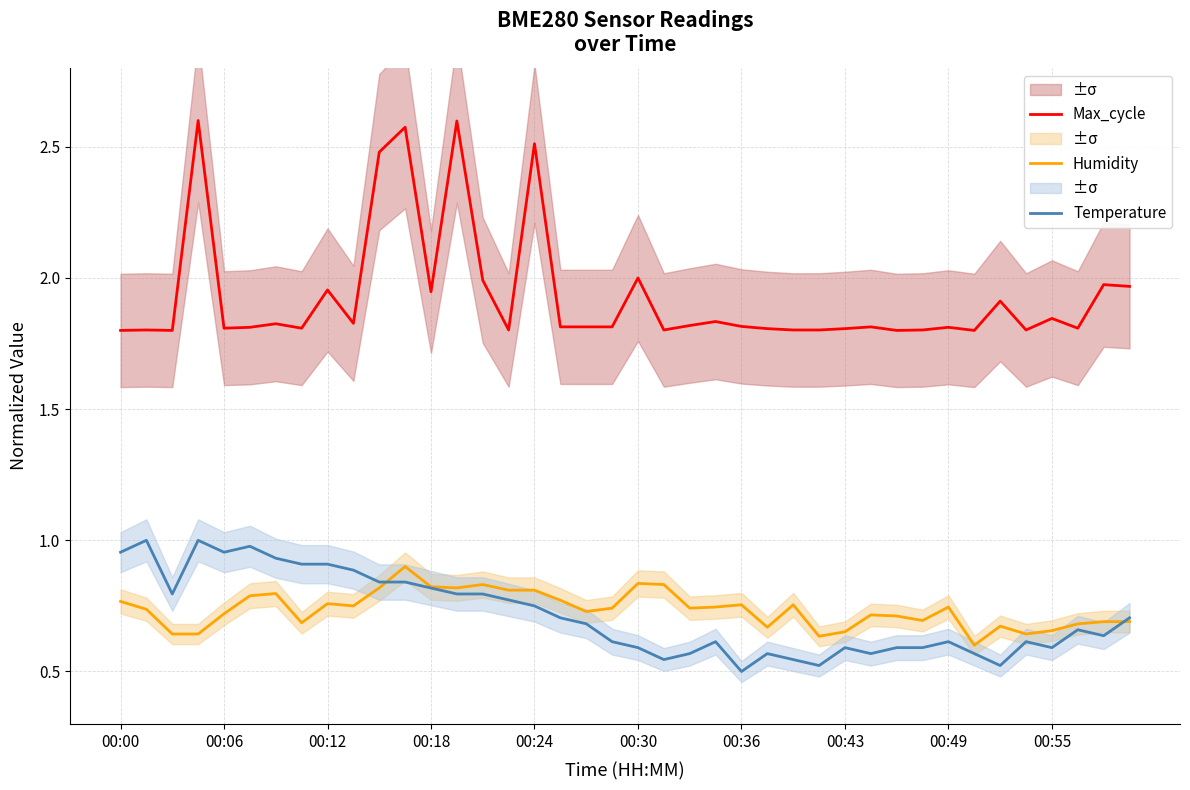

Is this an area chart (filled region under the line)?

No